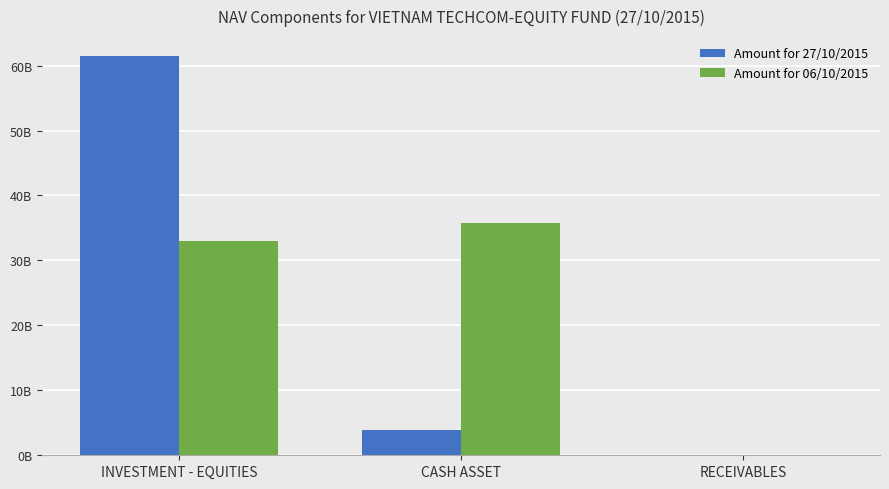

Which category has the highest value in the Amount for 27/10/2015 series?

INVESTMENT - EQUITIES